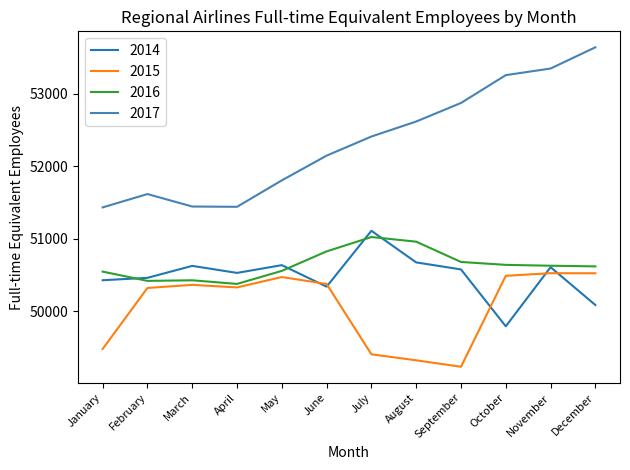

Between which two adjacent categories do 2014 and 2016 first intersect?

January and February